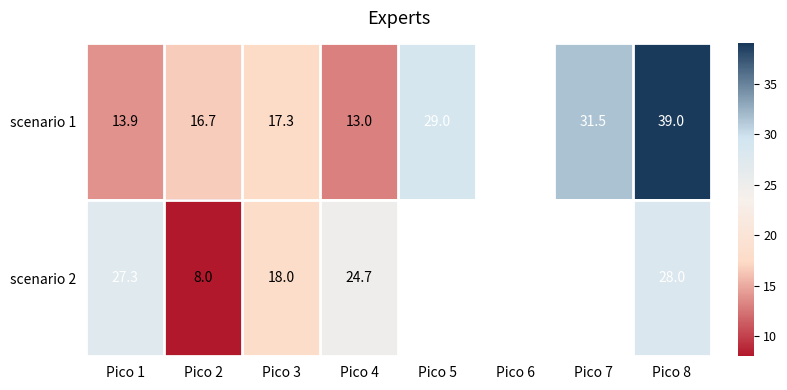

True or false: scenario 2 has a value of 28.0 at Pico 8.

True